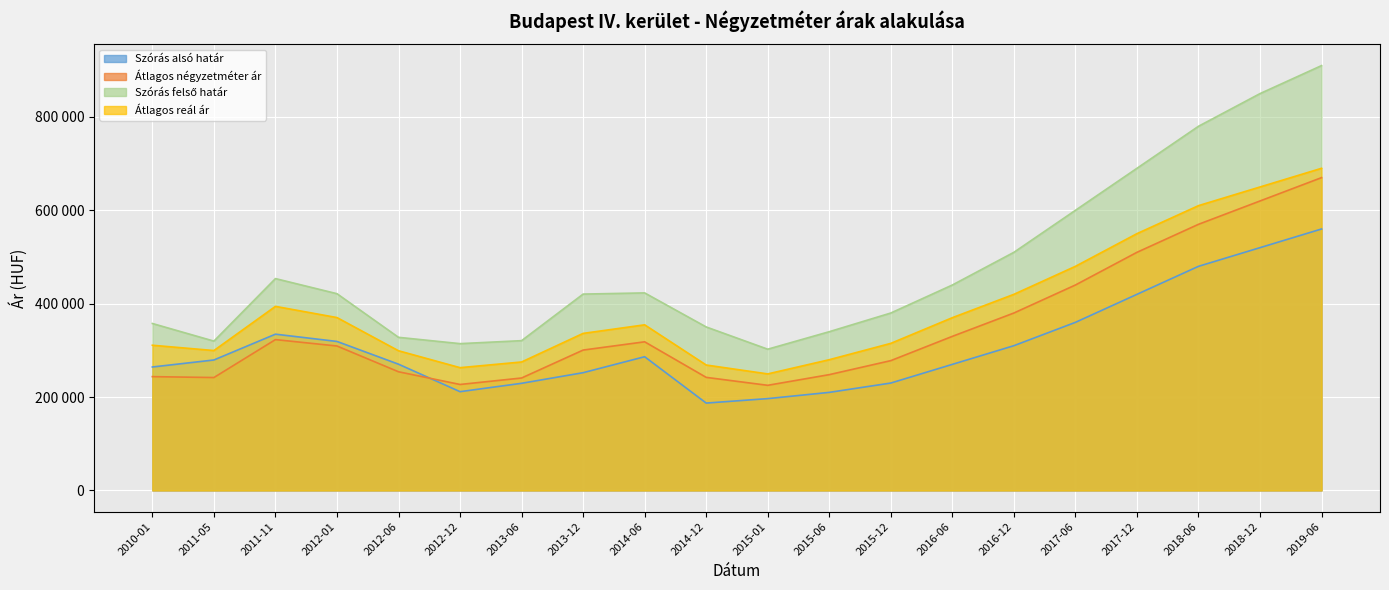

At which category does Átlagos reál ár reach its first local peak?

2011-11